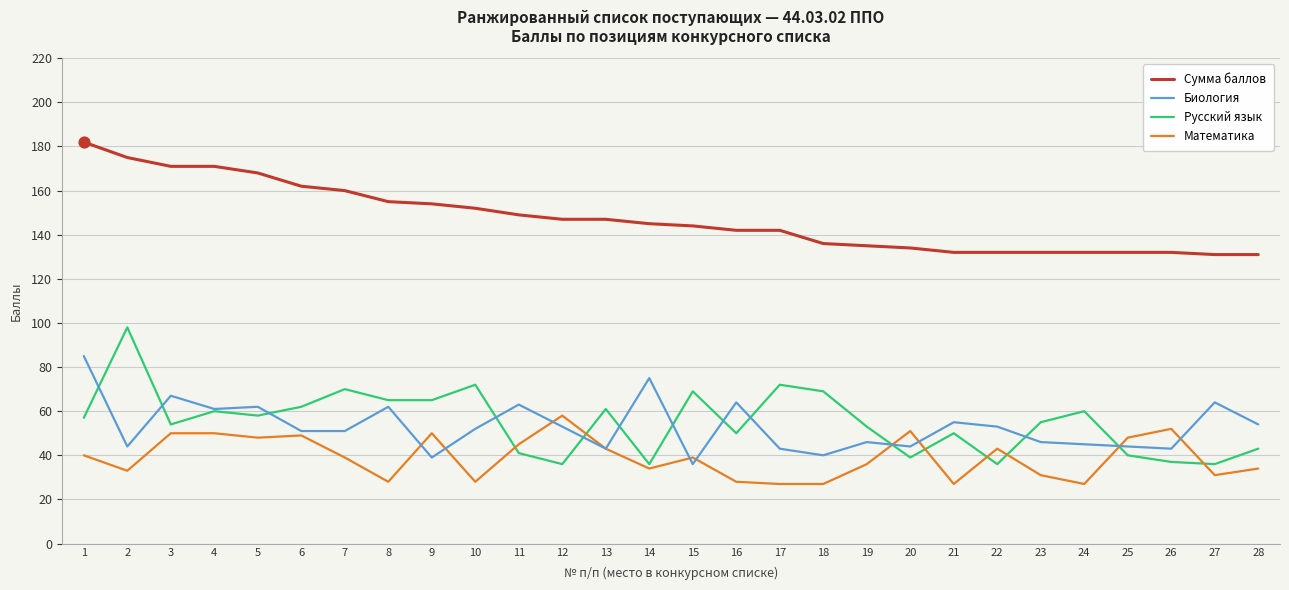

Which series has the widest spread of values?

Русский язык